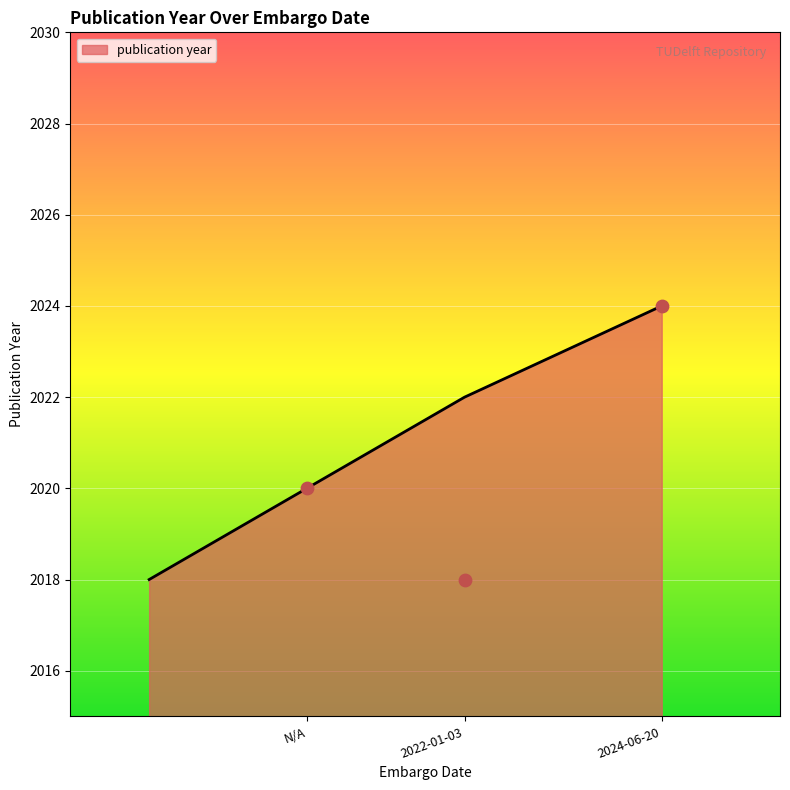

Approximately how many times larger is the value at 2024-06-20 compared to 2022-01-03?

1.0